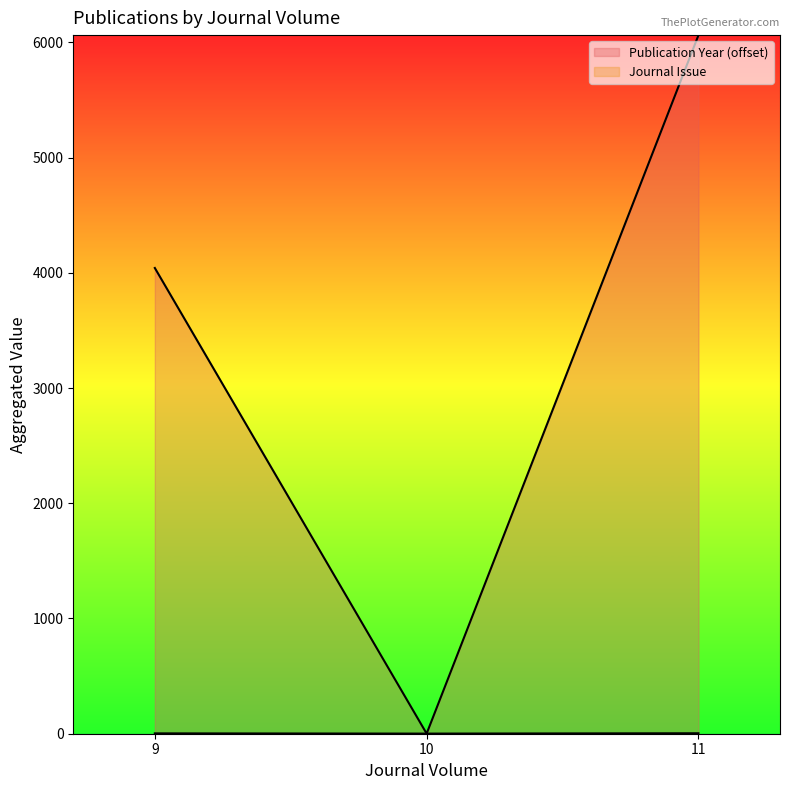

Is the value of Publication Year (offset) at 9 greater than the value of Journal Issue at 9?

Yes